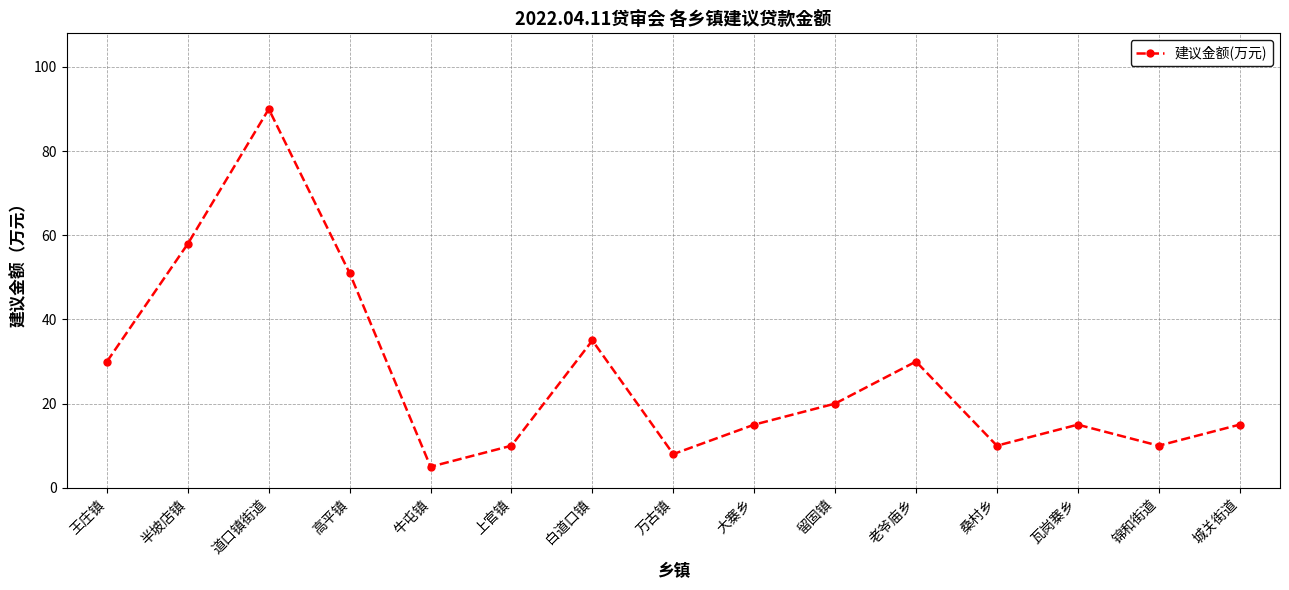

What is the minimum value shown in the chart?

5